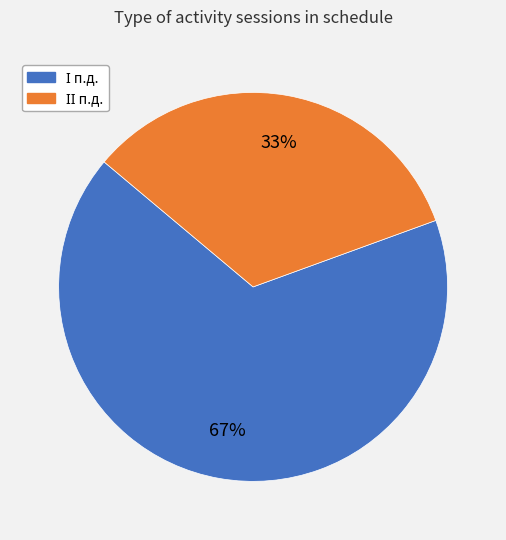

Does any single category account for the majority?

Yes